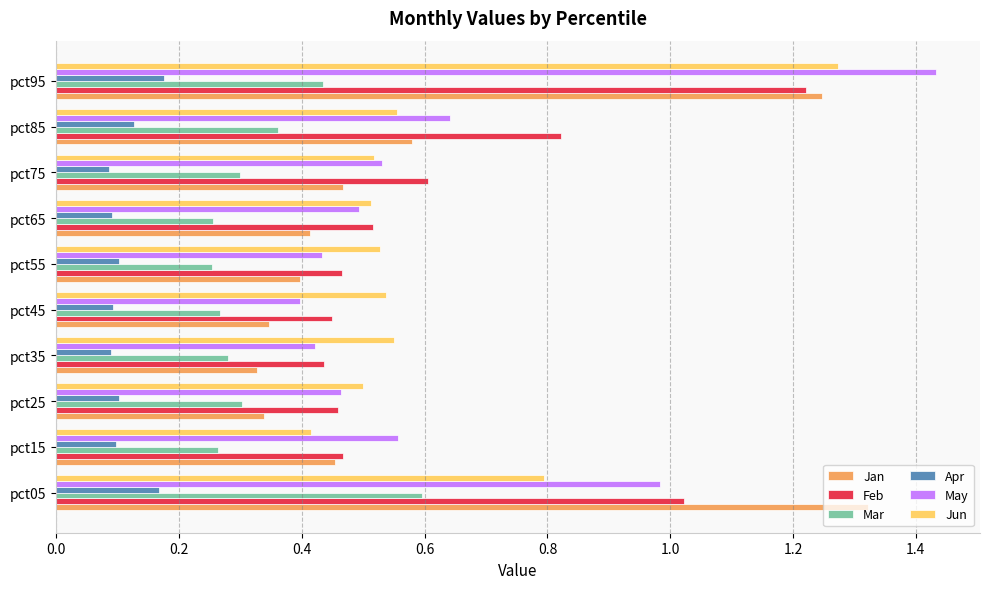

The Feb series shows 0.6 at pct75. True or false?

True